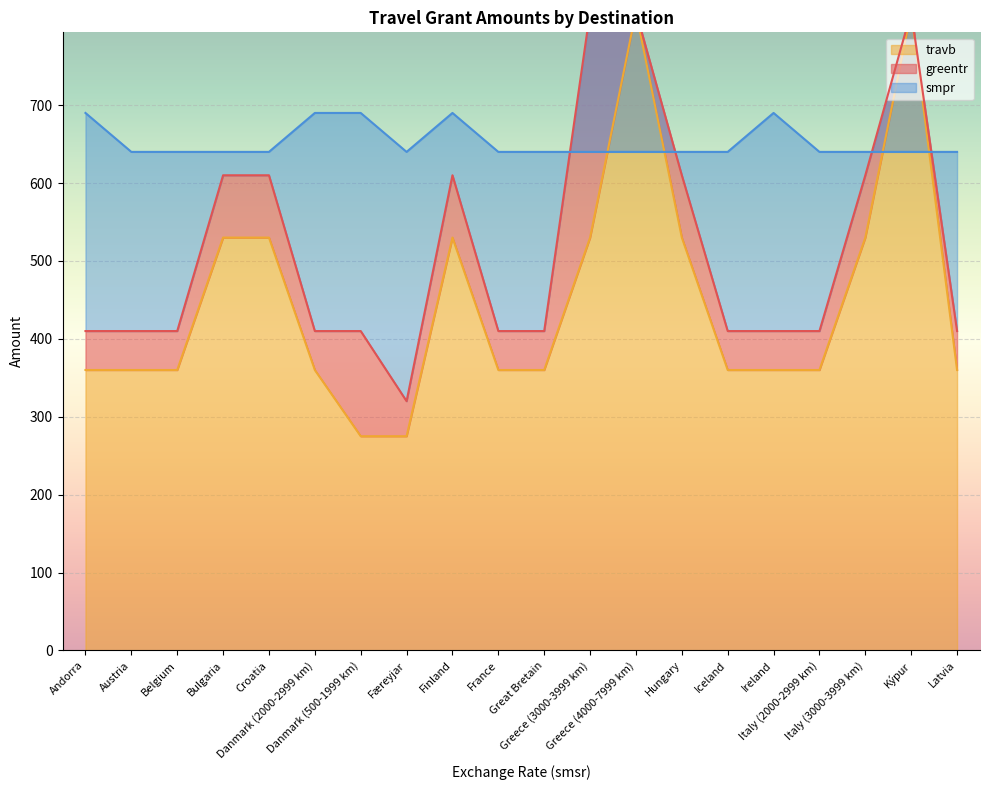

What is the sum of all travb values?

8970